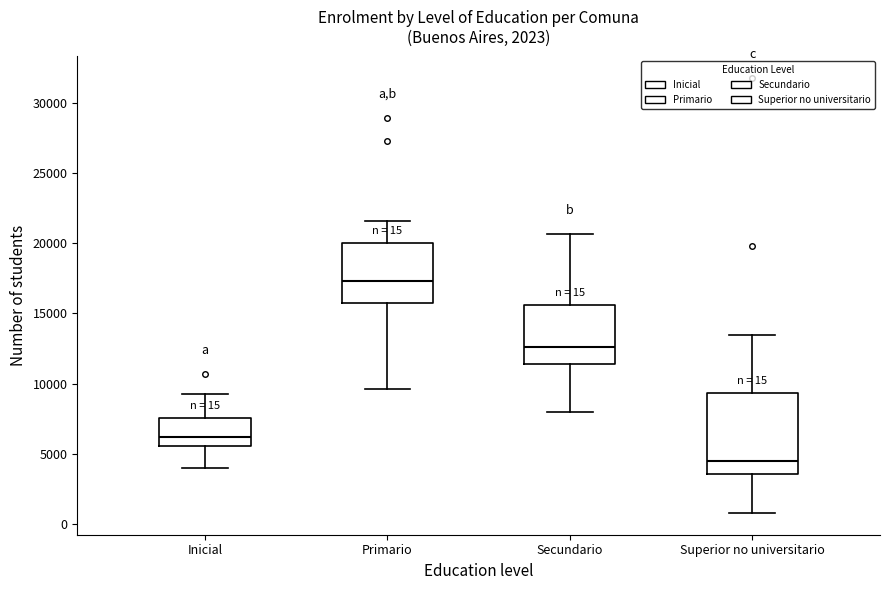

Which box is the tallest, from its lower edge to its upper edge?

Superior no universitario